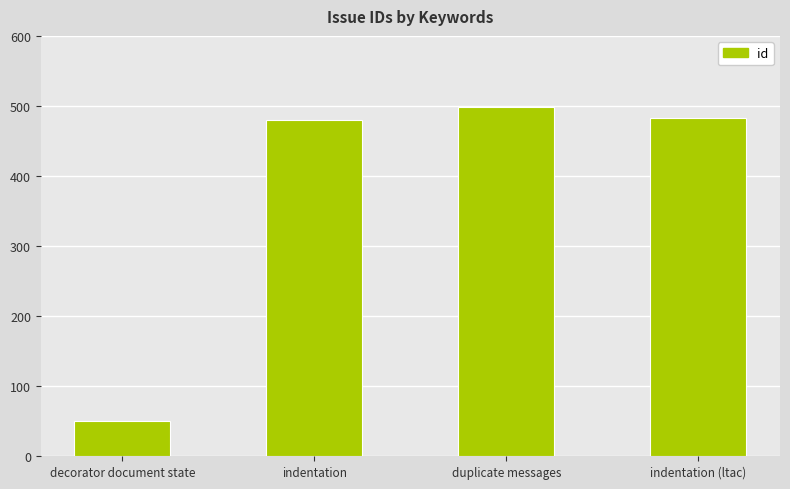

Reading right to left, transcribe all the data shown in this chart.

indentation (ltac)=483	duplicate messages=499	indentation=480	decorator document state=51